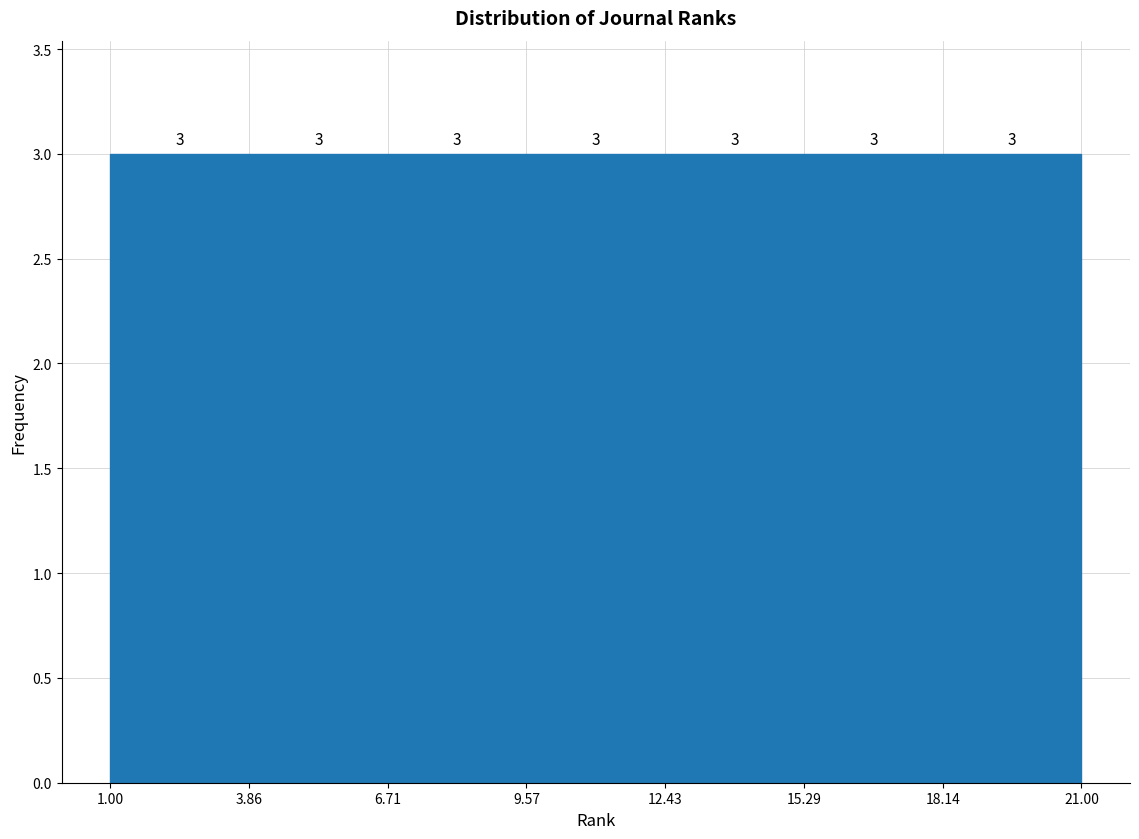

Reading left to right, transcribe this chart: for each bar, give the range it covers on the x-axis and its height.

1.00 to 3.86: 3
3.86 to 6.71: 3
6.71 to 9.57: 3
9.57 to 12.43: 3
12.43 to 15.29: 3
15.29 to 18.14: 3
18.14 to 21.00: 3